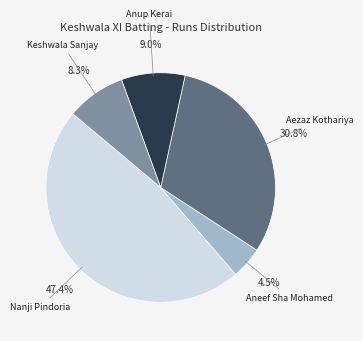

Count the number of slices in the pie.

5